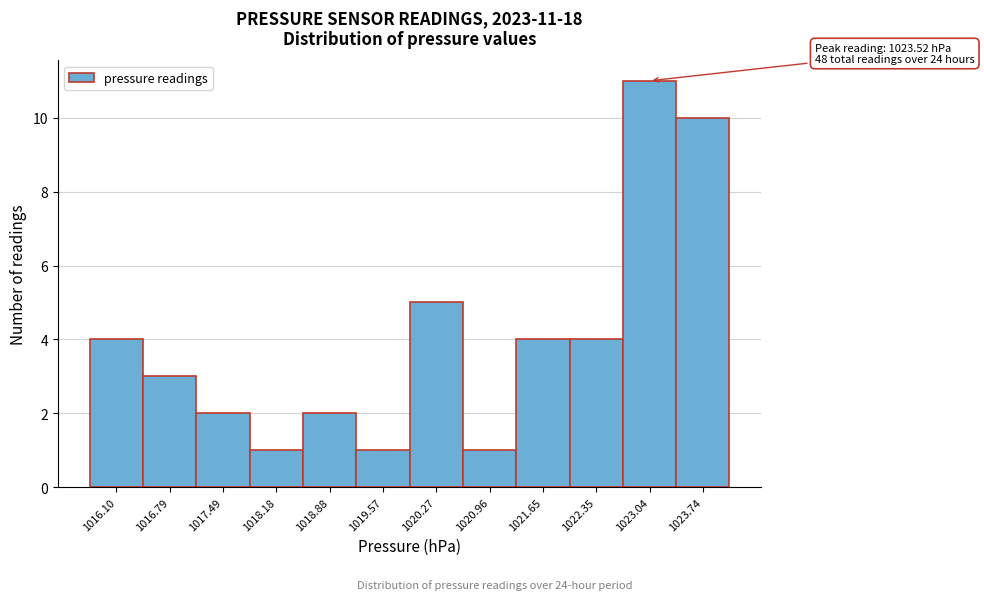

Reading left to right, extract all data points from this chart.

1016.10=4	1016.79=3	1017.49=2	1018.18=1	1018.88=2	1019.57=1	1020.27=5	1020.96=1	1021.65=4	1022.35=4	1023.04=11	1023.74=10